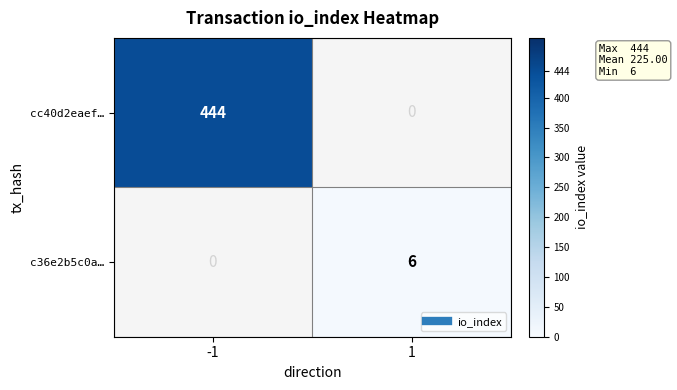

What is the approximate value of cc40d2eaef… at -1?

444.0